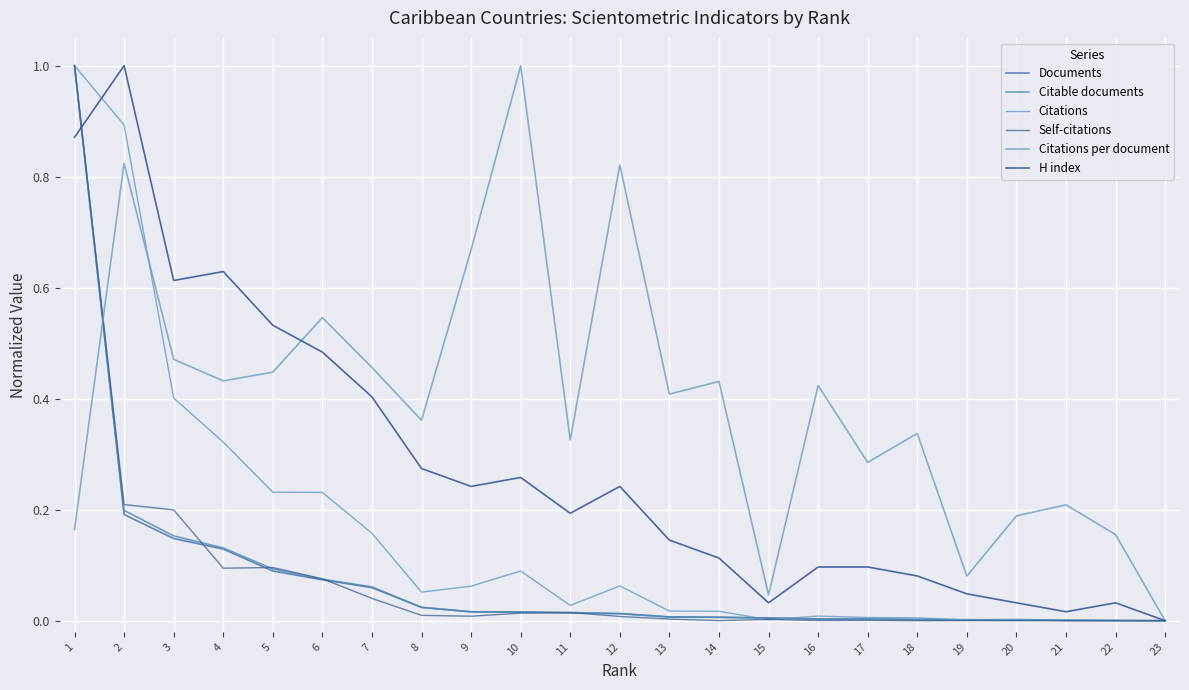

Does the chart have visible grid lines?

Yes